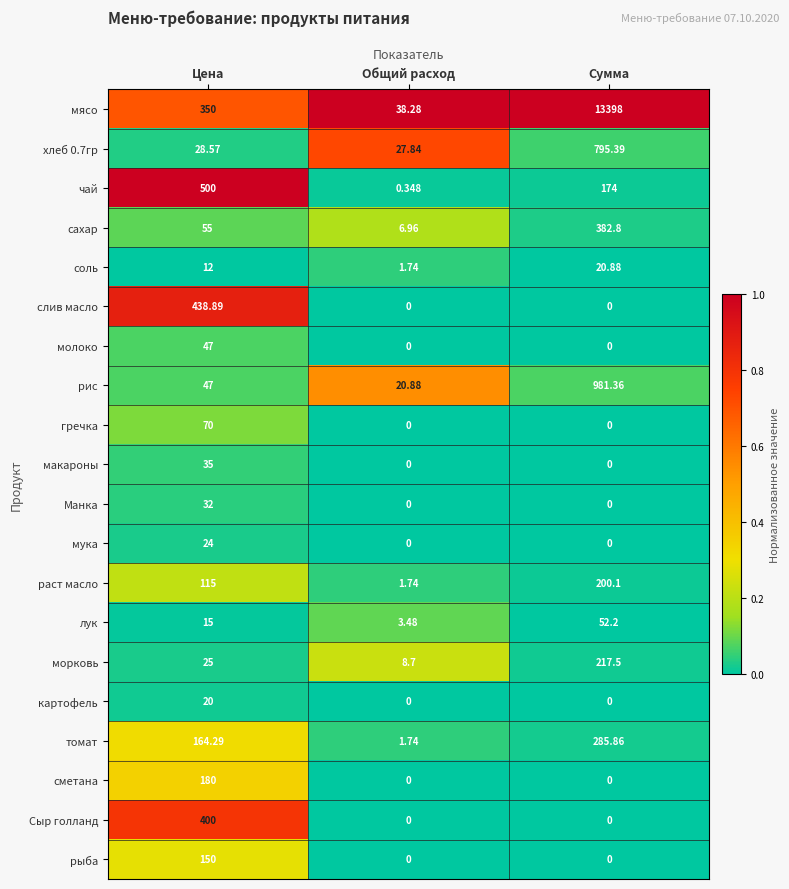

At how many categories does at least one series exceed 0?

3